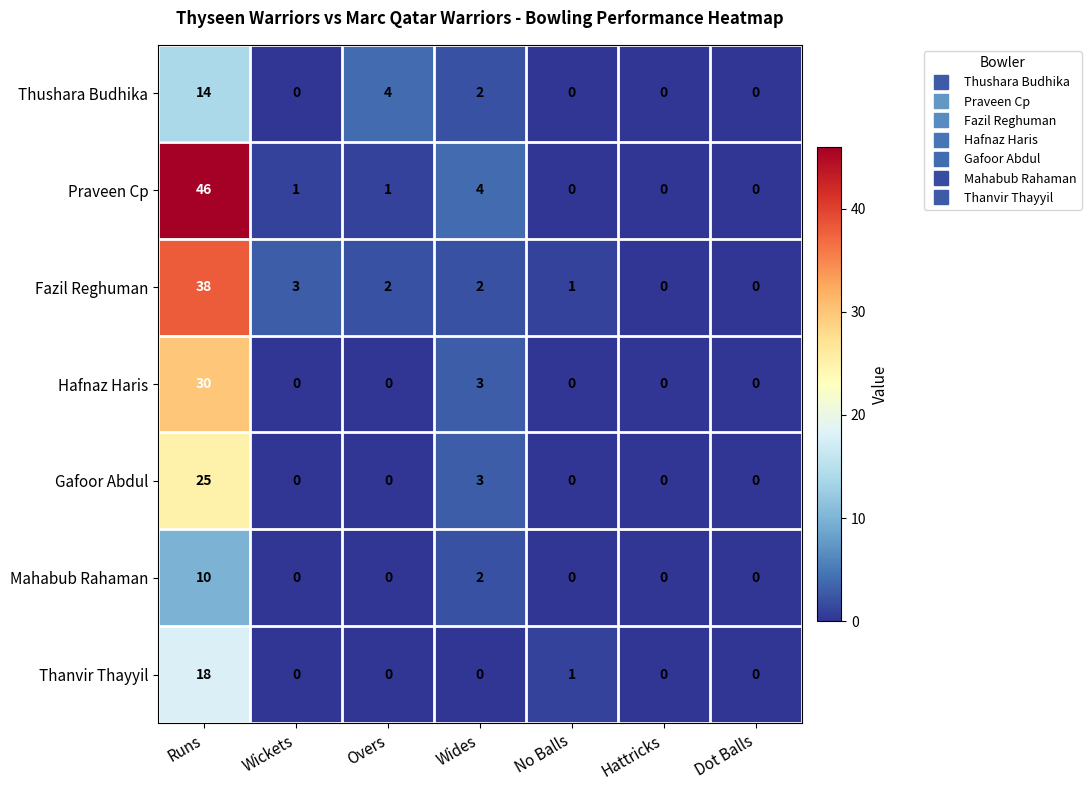

At which label does Praveen Cp first exceed 1?

Runs